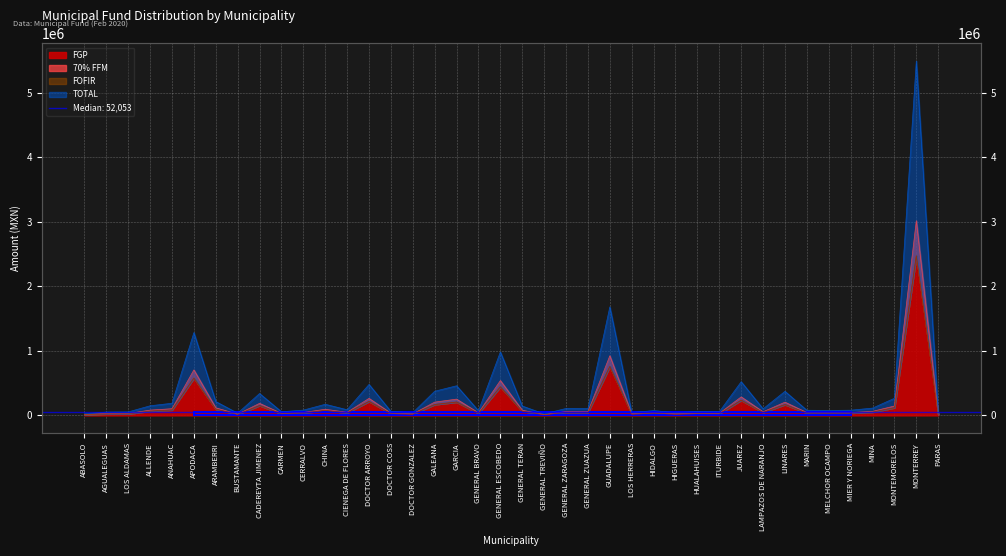

What is the approximate value of FOFIR at CERRALVO?

36908.2